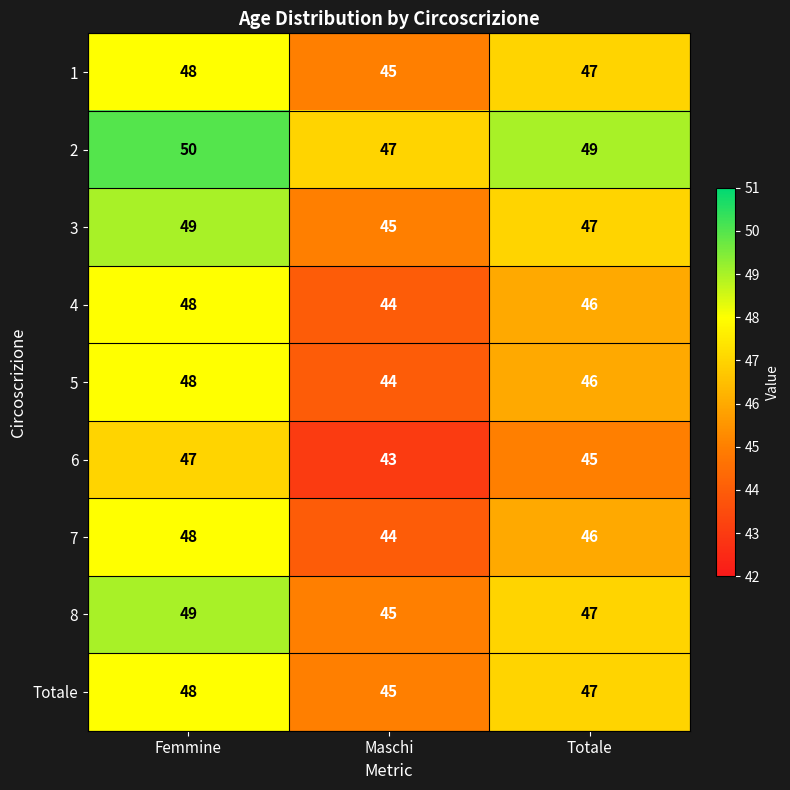

Is it true that 1 equals 19 at Totale?

False